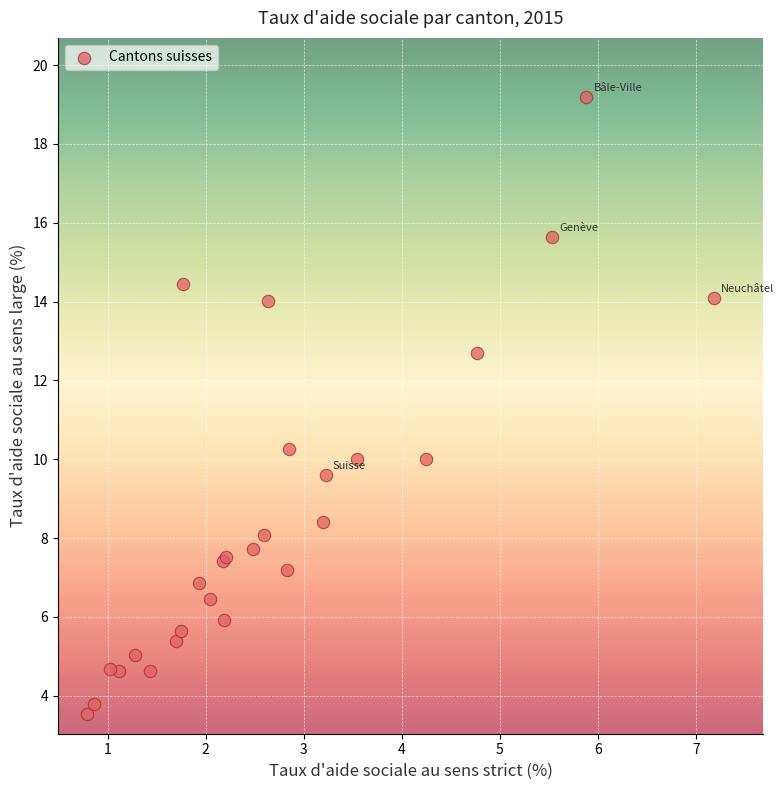

What Y value in the scatter plot is closest to 11?

10.3